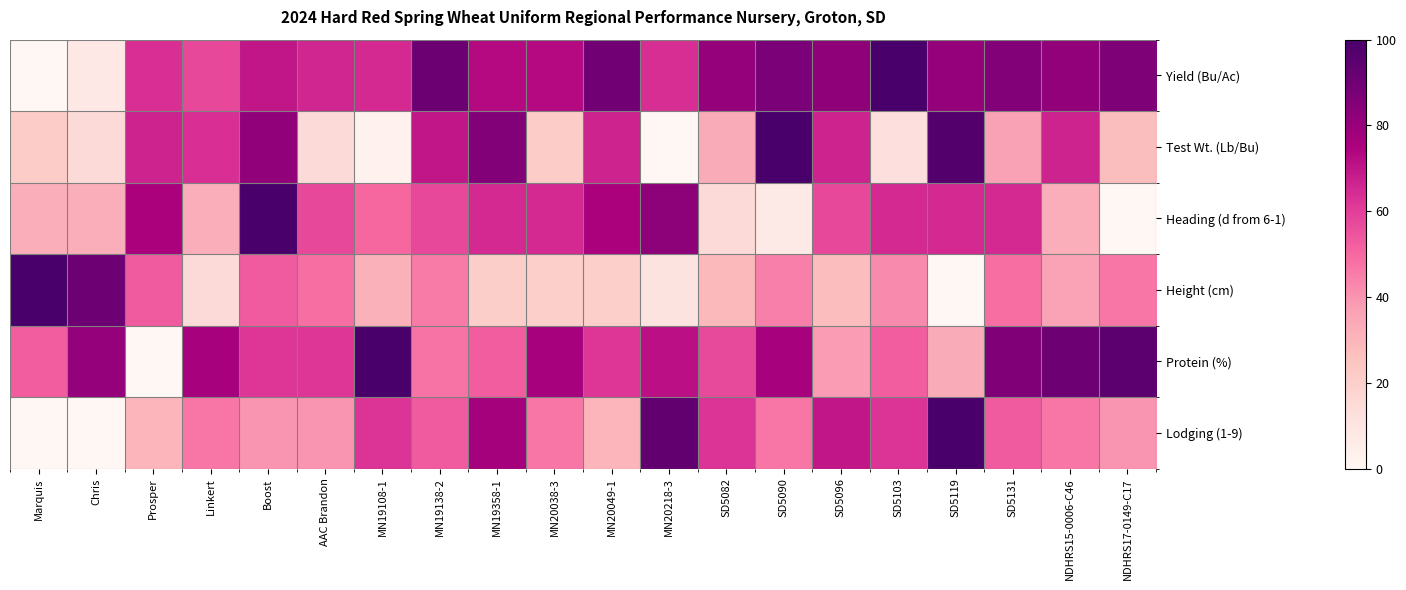

Which series has the widest spread of values?

Yield (Bu/Ac)